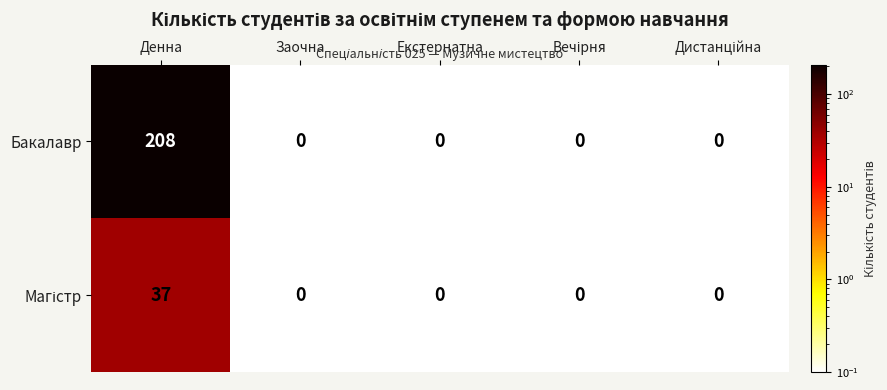

What is the total value across all series at Денна?

245